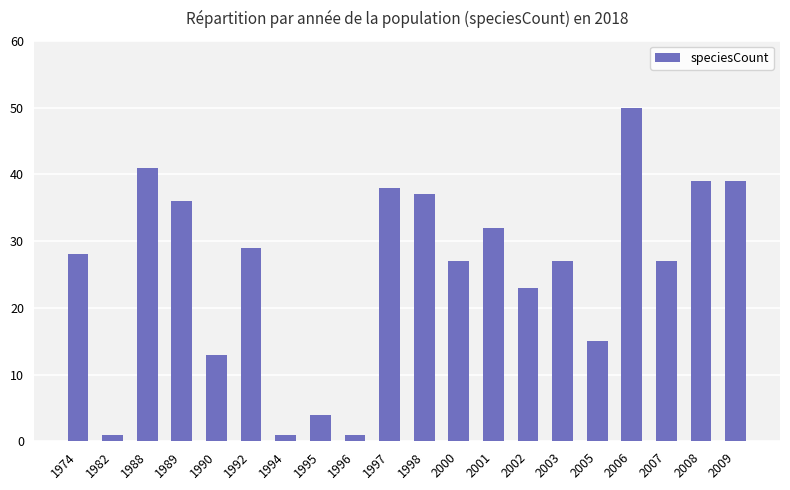

What is the value of the 5th bar from the left?

13